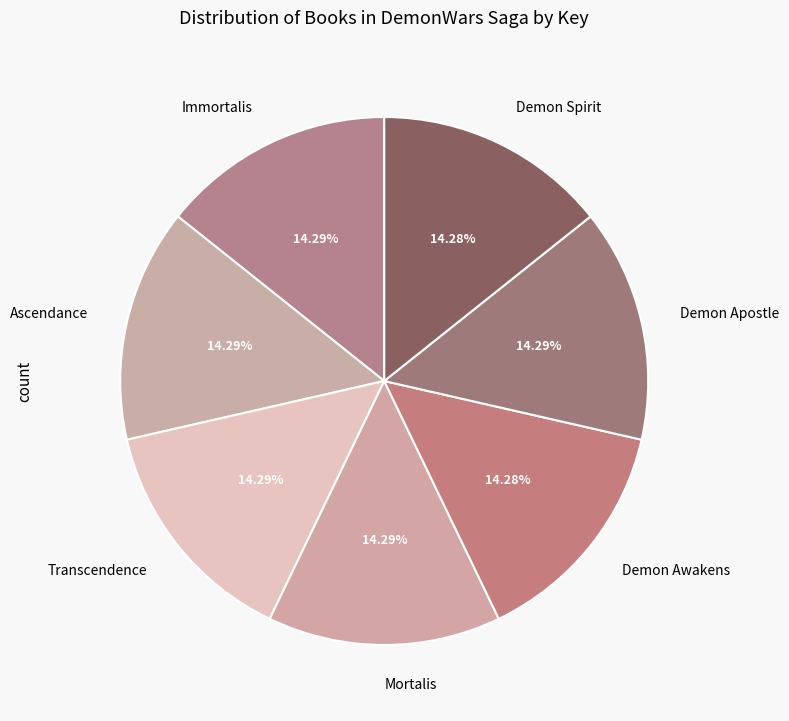

Approximately how many times larger is the value at Demon Apostle compared to Mortalis?

1.0